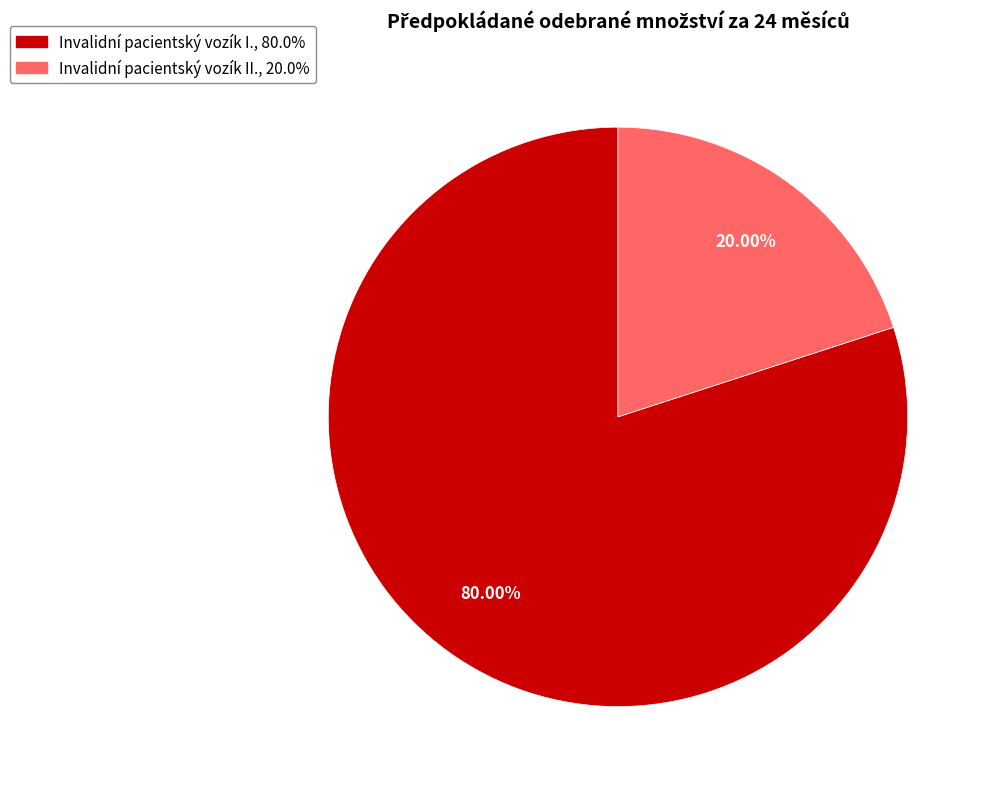

How many slices are in this pie chart?

2